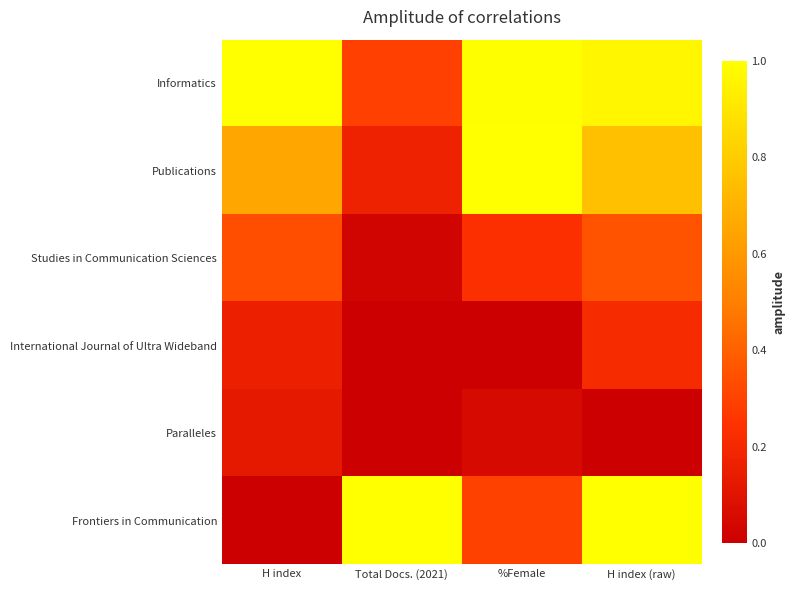

Reading left to right, transcribe all the data shown in this chart.

Informatics: H index=1.0	Total Docs. (2021)=0.3	%Female=1.0	H index (raw)=1.0
Publications: H index=0.7	Total Docs. (2021)=0.2	%Female=1.0	H index (raw)=0.8
Studies in Communication Sciences: H index=0.3	Total Docs. (2021)=0.0	%Female=0.2	H index (raw)=0.4
International Journal of Ultra Wideband: H index=0.2	Total Docs. (2021)=0.0	%Female=0.0	H index (raw)=0.2
Paralleles: H index=0.1	Total Docs. (2021)=0.0	%Female=0.1	H index (raw)=0.0
Frontiers in Communication: H index=0.0	Total Docs. (2021)=1.0	%Female=0.3	H index (raw)=1.0